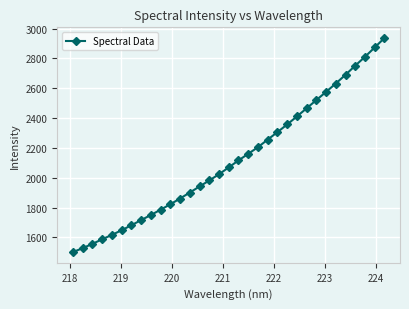

What is the value of the 20th point from the left?

2205.1